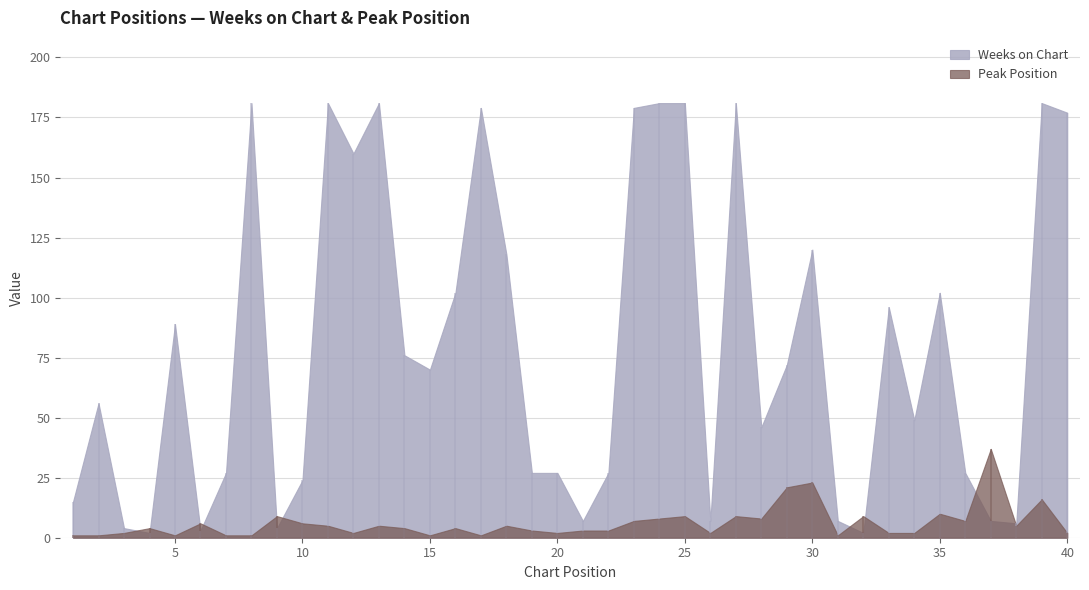

Rank the categories by Weeks on Chart value from highest to lowest.

8, 11, 13, 24, 25, 27, 39, 17, 23, 40, 12, 30, 18, 16, 35, 33, 5, 14, 29, 15, 2, 34, 28, 7, 19, 20, 22, 36, 10, 1, 21, 26, 31, 37, 38, 3, 9, 6, 4, 32